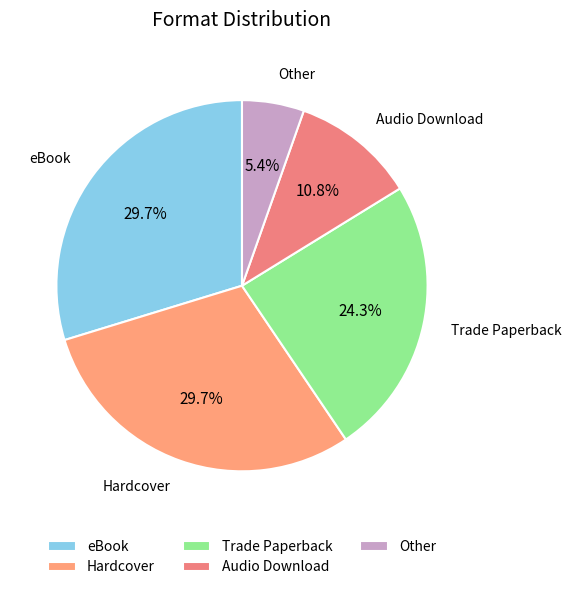

What percentage is the eBook slice, to the nearest percent?

30%